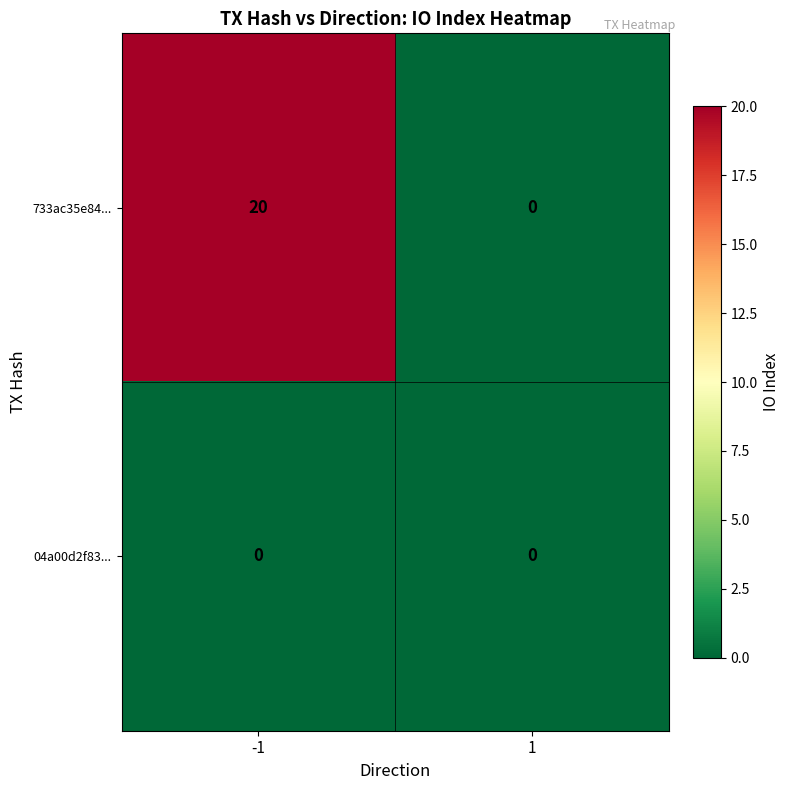

Is the value of 04a00d2f83... at -1 greater than the value of 733ac35e84... at -1?

No